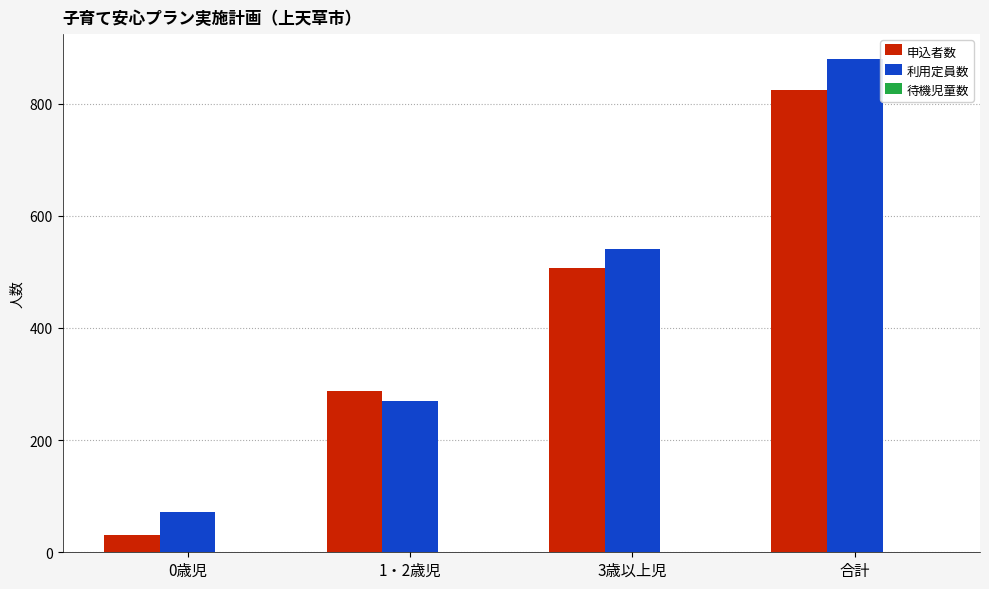

What is the difference between the highest and lowest values at 0歳児?

41